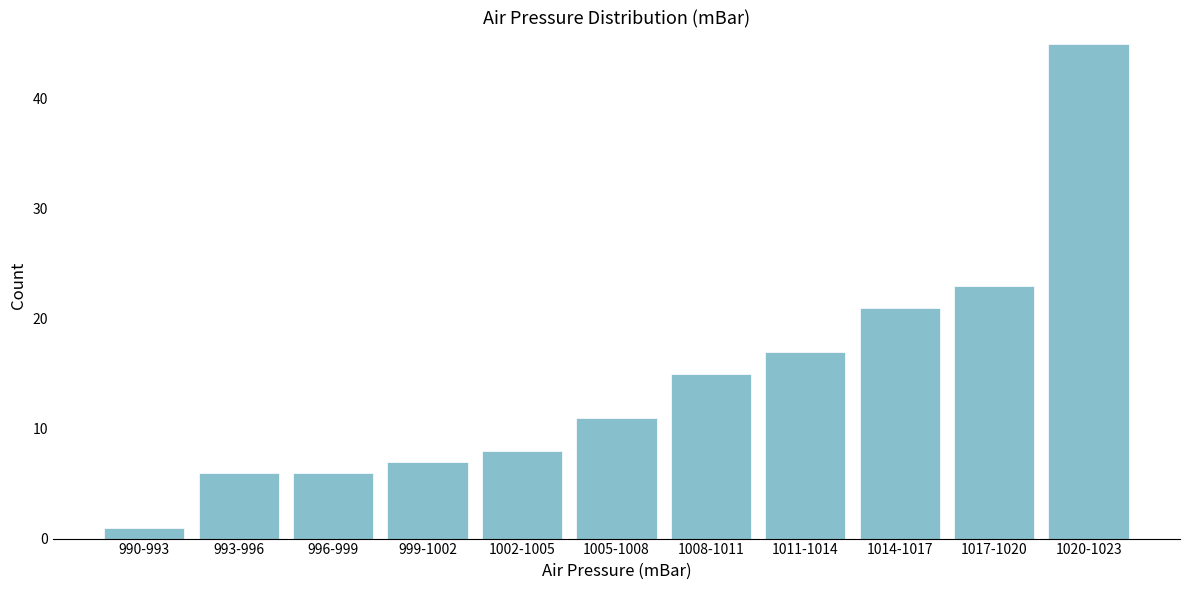

Reading left to right, list all the values displayed in this chart.

1	6	6	7	8	11	15	17	21	23	45